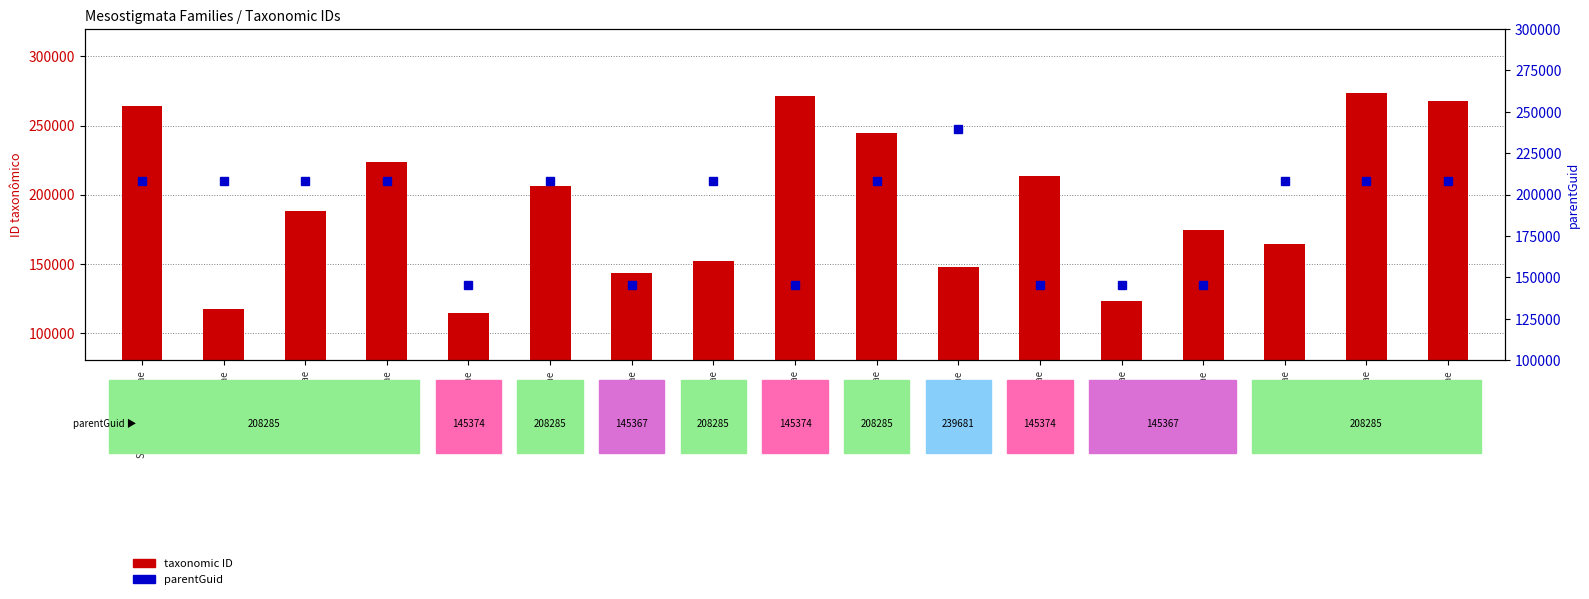

Rank the series at Blattisociidae from highest to lowest value.

taxonomic ID, parentGuid